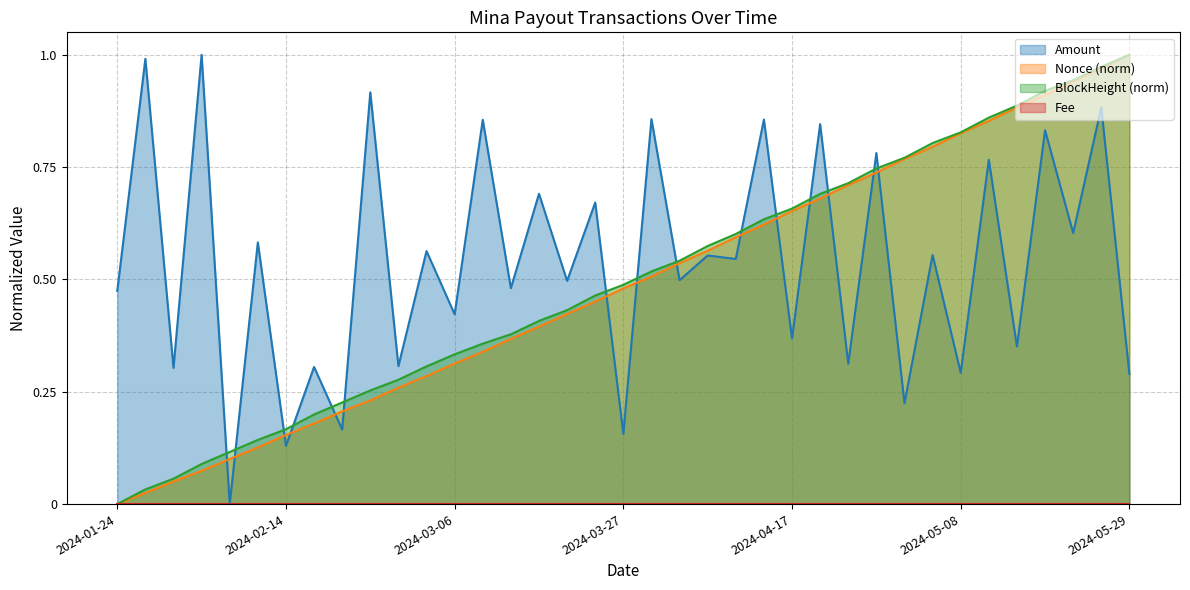

What is the average value of the Amount series?

0.5